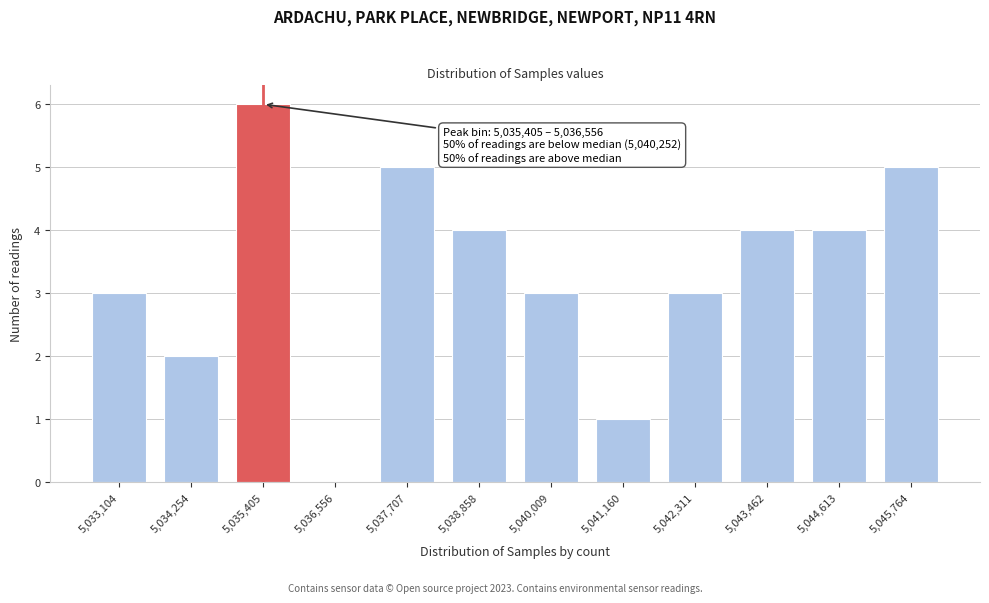

Reading left to right, what are all the values shown in this chart?

5,033,104=3	5,034,254=2	5,035,405=6	5,036,556=0	5,037,707=5	5,038,858=4	5,040,009=3	5,041,160=1	5,042,311=3	5,043,462=4	5,044,613=4	5,045,764=5